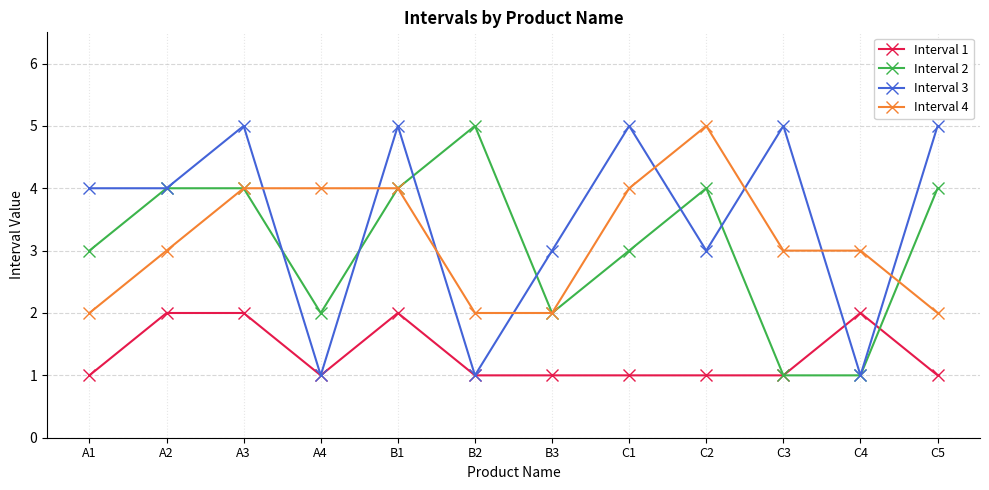

What is the difference between the Interval 2 values at A3 and C3?

3